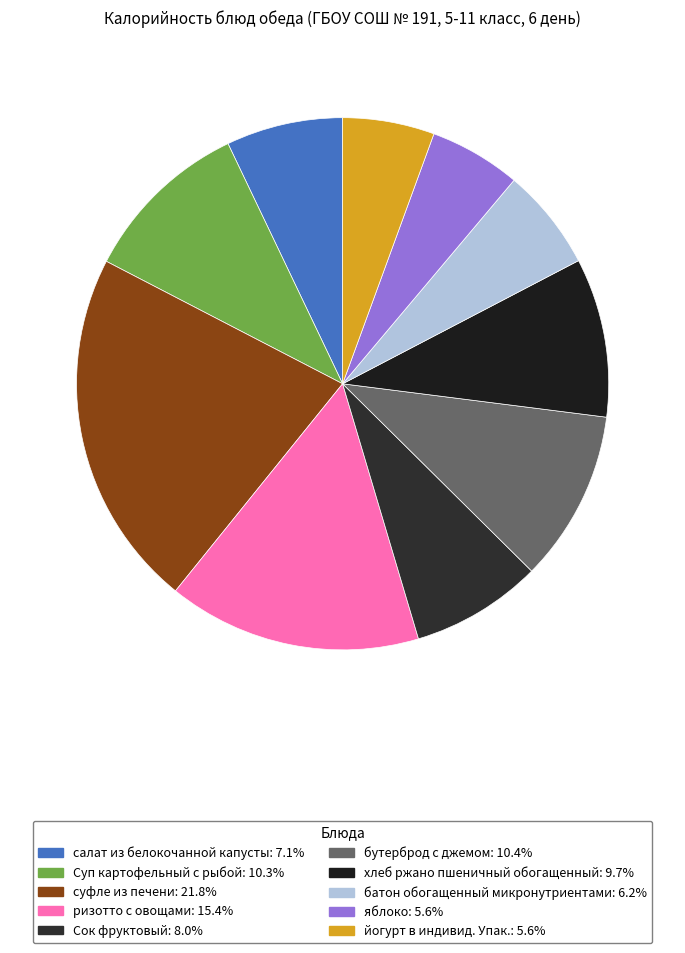

Does any single category account for the majority?

No